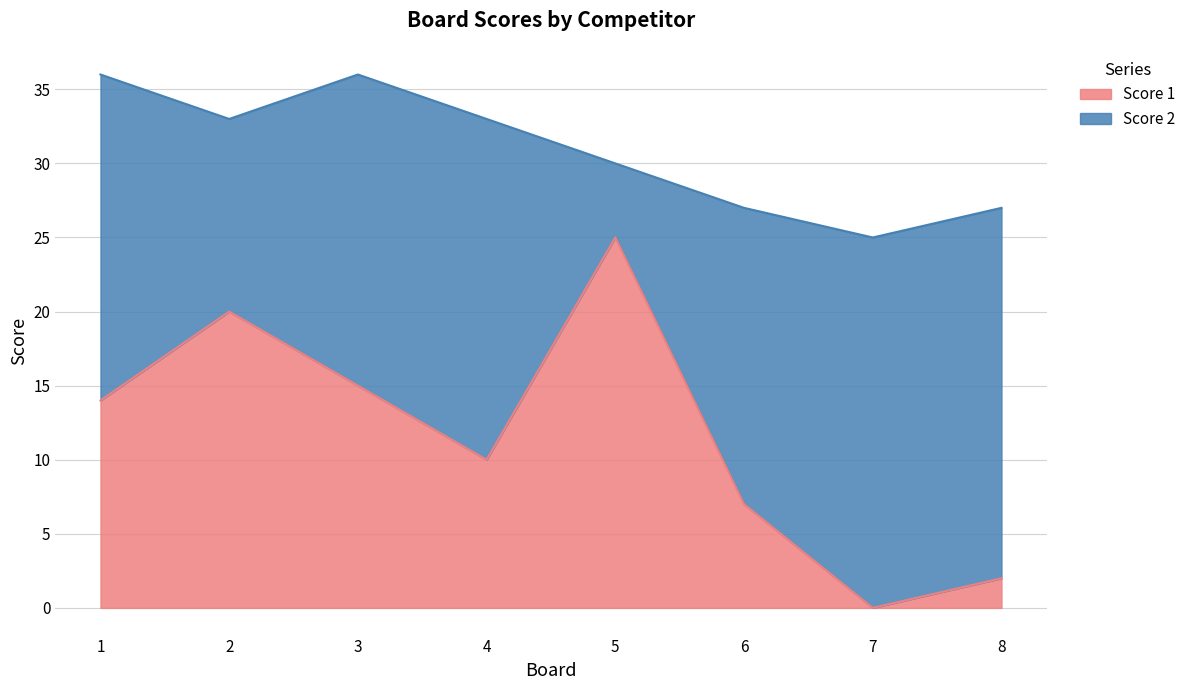

Where does the data first go above 14?

2